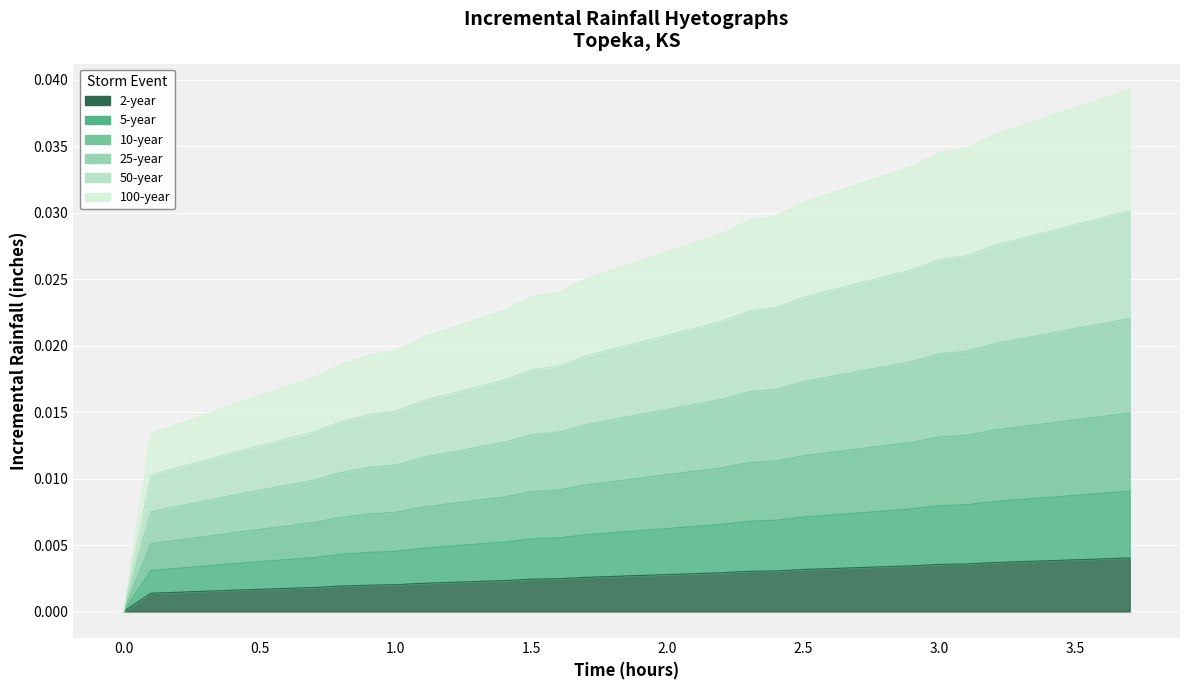

The value of 2-year at 0.8 is 0.0. True or false?

False